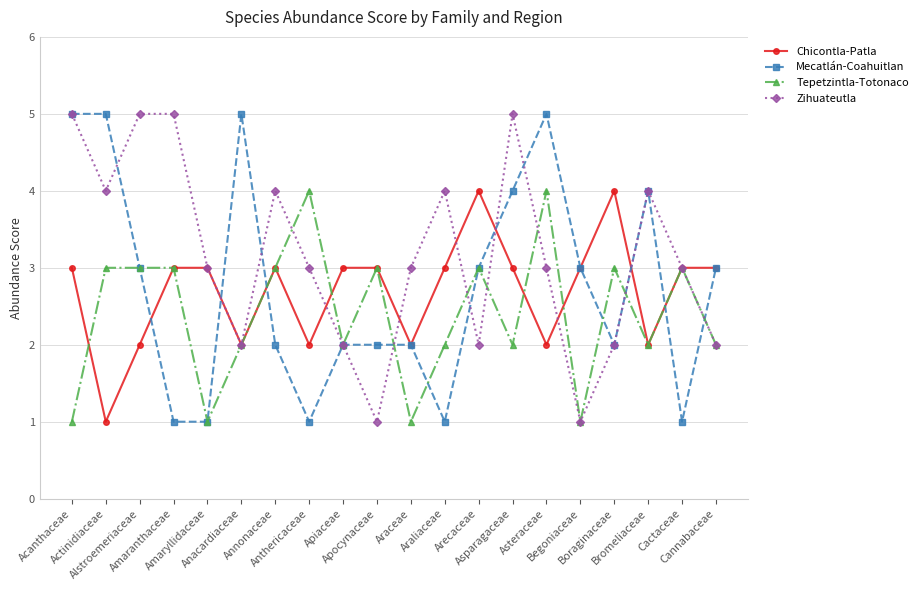

What is the maximum value shown in the chart?

5